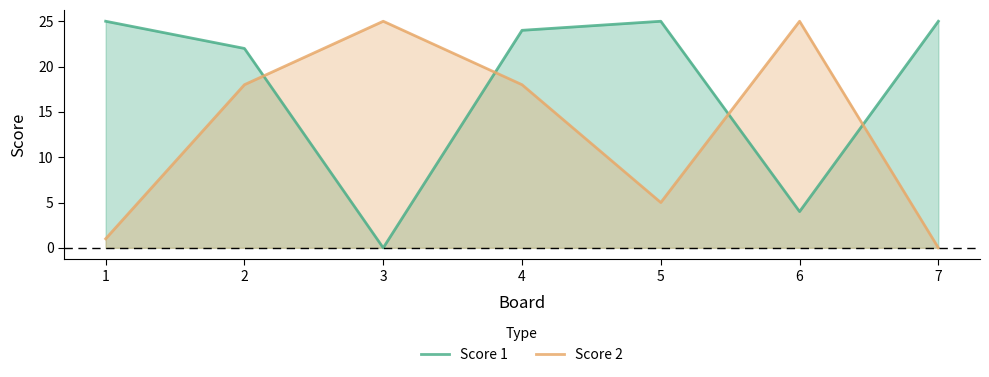

The value of Score 1 at 5 is 25. True or false?

True